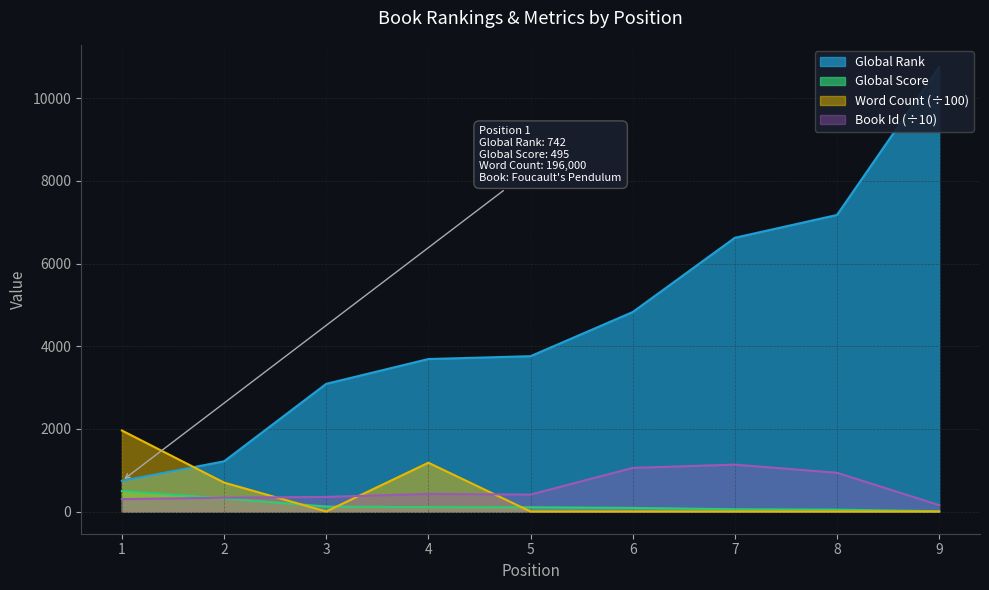

At which label does Global Rank first exceed 3758?

6